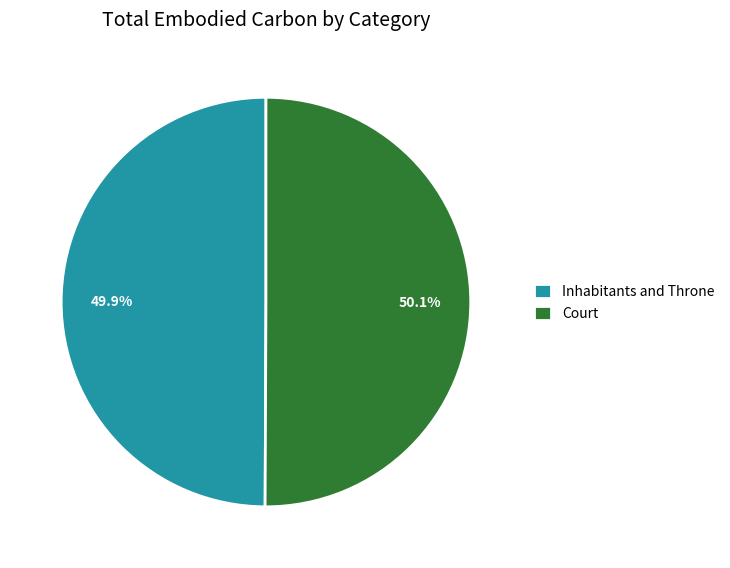

Is there any slice that represents more than half of the pie?

Yes